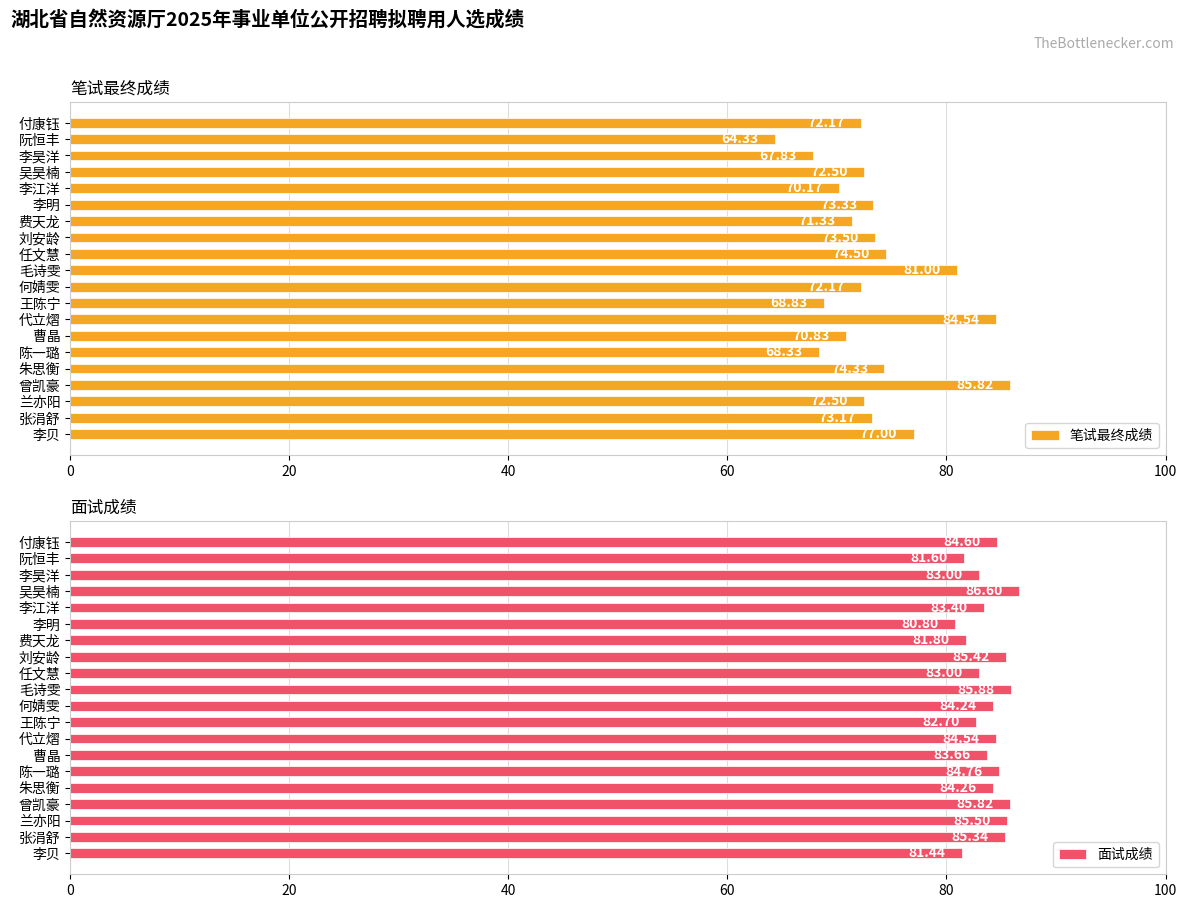

What is the average value of the 面试成绩 series?

83.9